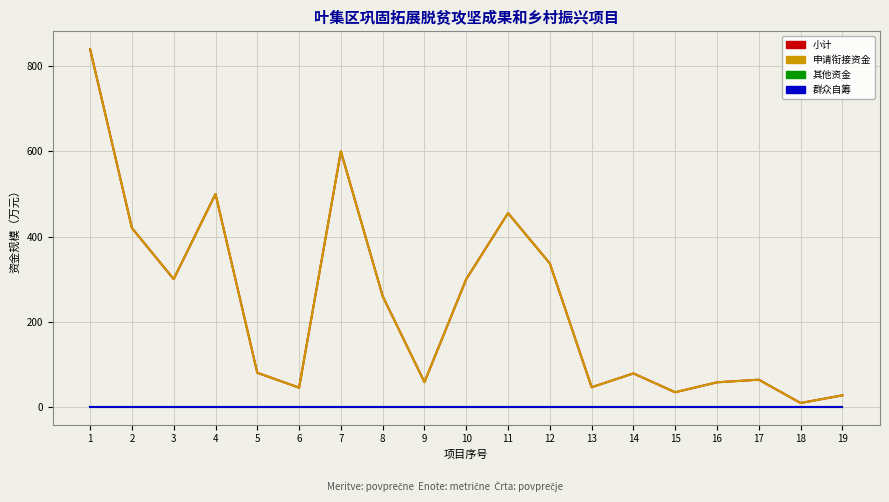

True or false: 申请衔接资金 and 其他资金 cross at least once.

False